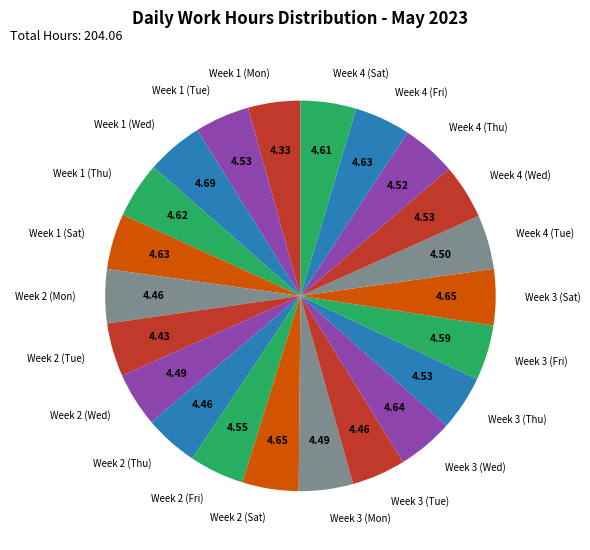

Is there any slice that represents more than half of the pie?

No